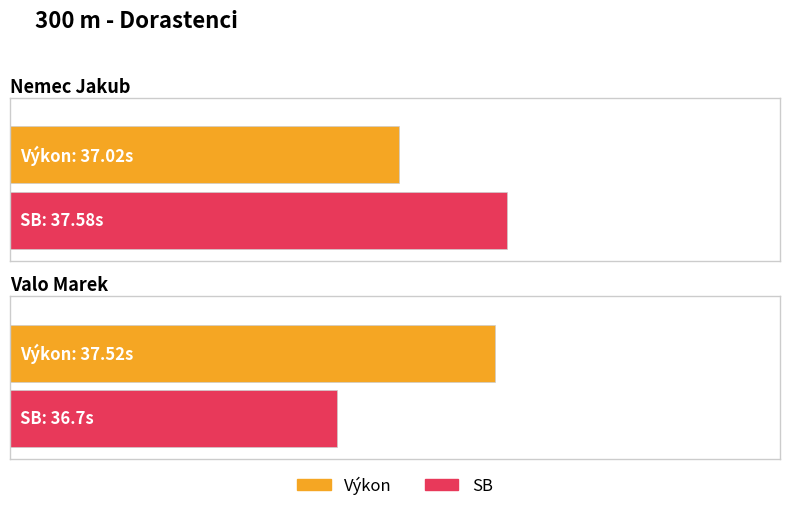

Reading left to right, what are all the values shown in this chart?

Výkon: Nemec Jakub=37.0	Valo Marek=37.5
SB: Nemec Jakub=37.6	Valo Marek=36.7